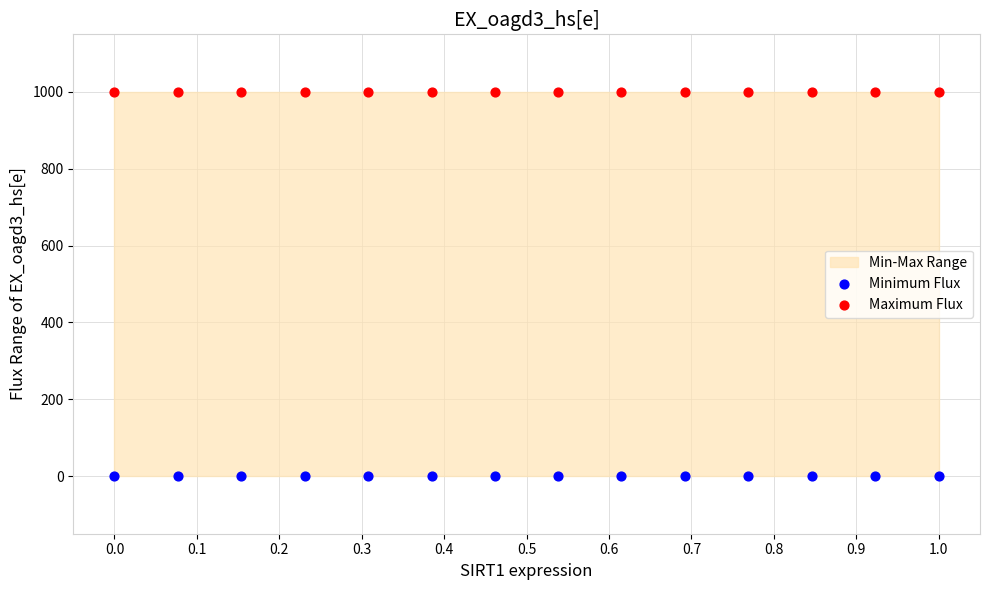

Which series contains the highest Y value?

Maximum Flux